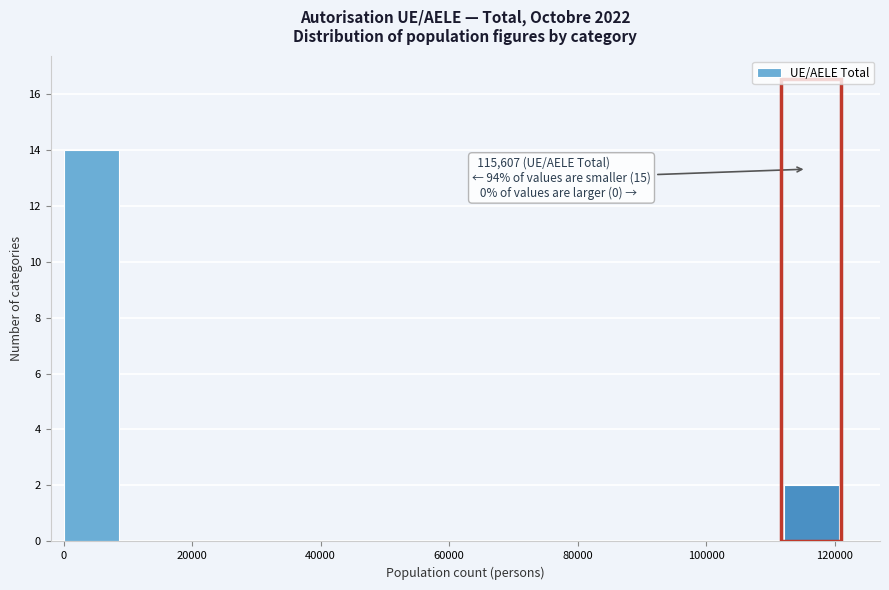

Which range on the x-axis has the tallest bar?

0 to 10000